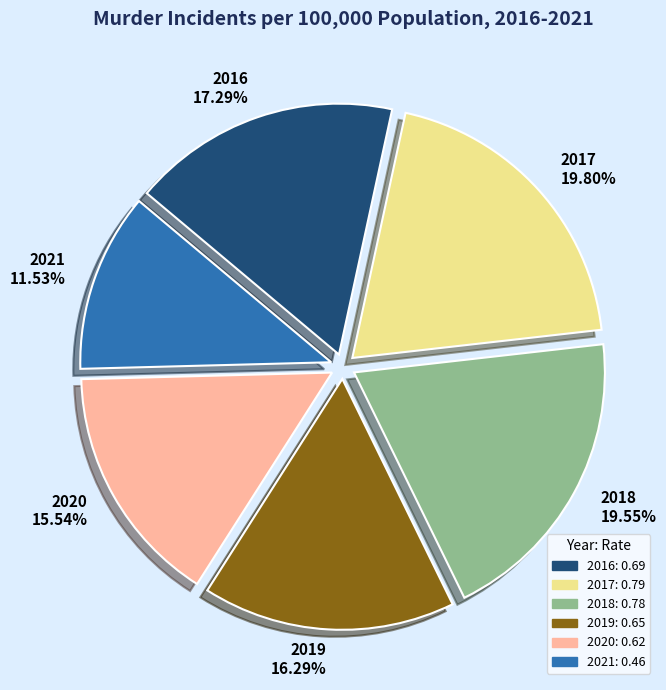

What percentage is the 2021 slice, to the nearest percent?

12%